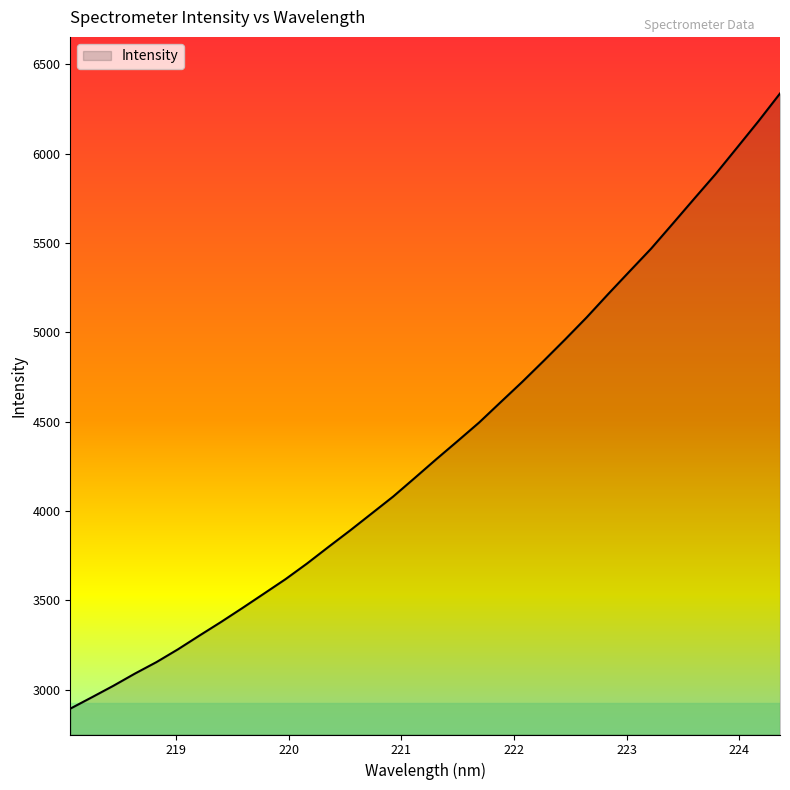

What is the sum of all values?

148470.6